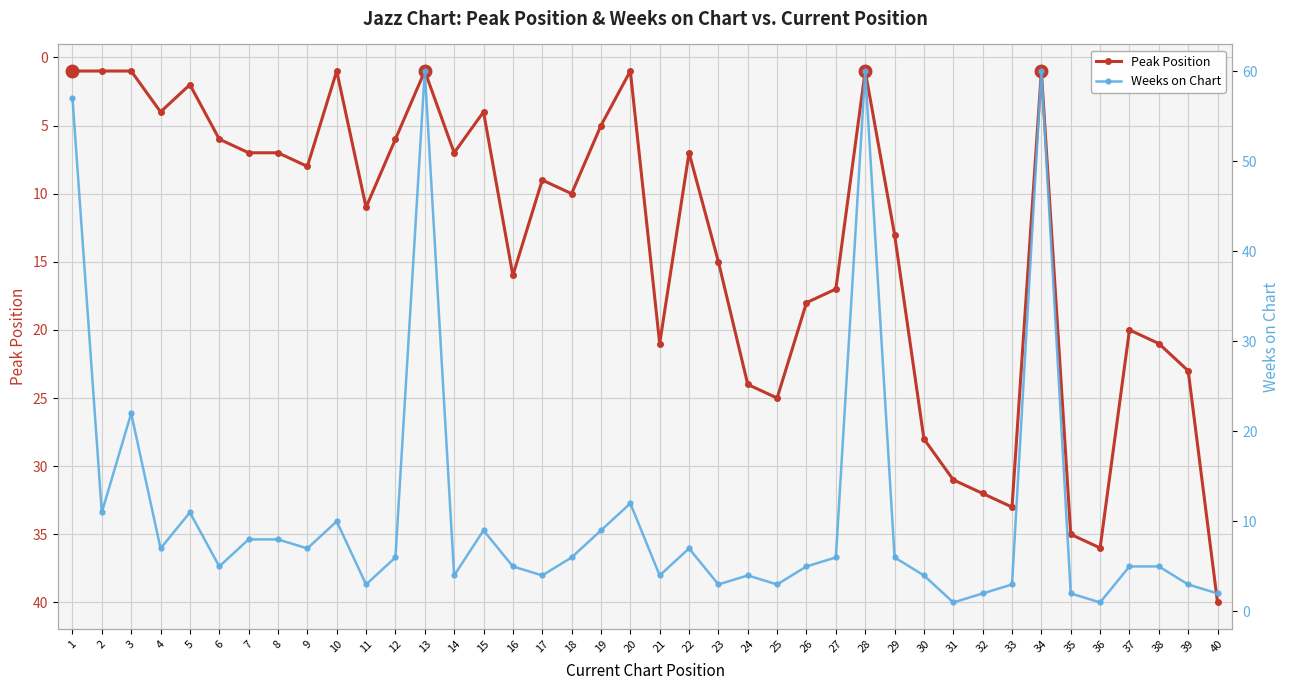

How many values in the Peak Position series are below 10?

20